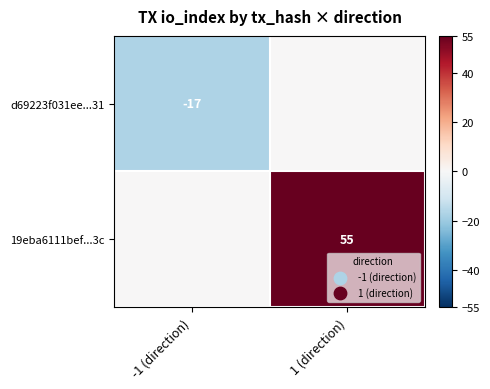

Is it true that 19eba6111bef...3c equals 55 at 1 (direction)?

True